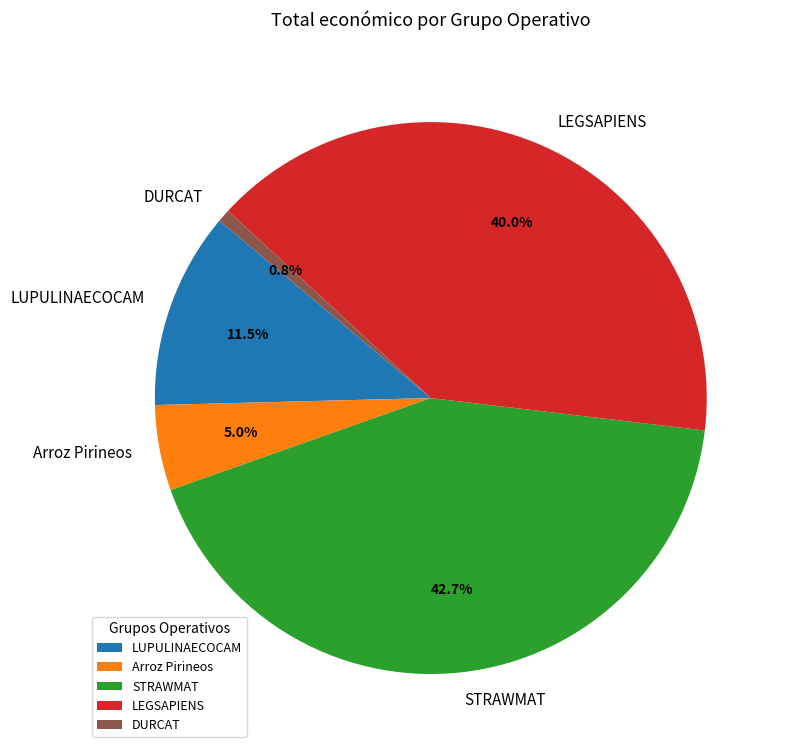

The DURCAT slice represents 1% of the pie. True or false?

True